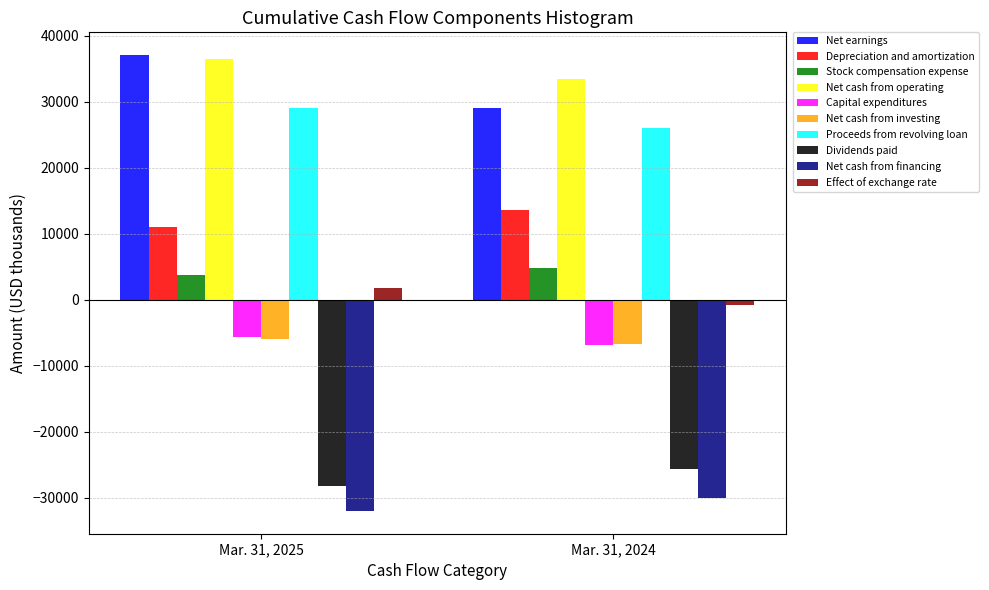

Reading left to right, extract all data points from this chart.

Net earnings: Mar. 31, 2025=37053	Mar. 31, 2024=28986
Depreciation and amortization: Mar. 31, 2025=11014	Mar. 31, 2024=13668
Stock compensation expense: Mar. 31, 2025=3810	Mar. 31, 2024=4750
Net cash from operating: Mar. 31, 2025=36457	Mar. 31, 2024=33388
Capital expenditures: Mar. 31, 2025=-5559	Mar. 31, 2024=-6910
Net cash from investing: Mar. 31, 2025=-5912	Mar. 31, 2024=-6739
Proceeds from revolving loan: Mar. 31, 2025=29000	Mar. 31, 2024=26000
Dividends paid: Mar. 31, 2025=-28263	Mar. 31, 2024=-25555
Net cash from financing: Mar. 31, 2025=-31969	Mar. 31, 2024=-30023
Effect of exchange rate: Mar. 31, 2025=1810	Mar. 31, 2024=-724